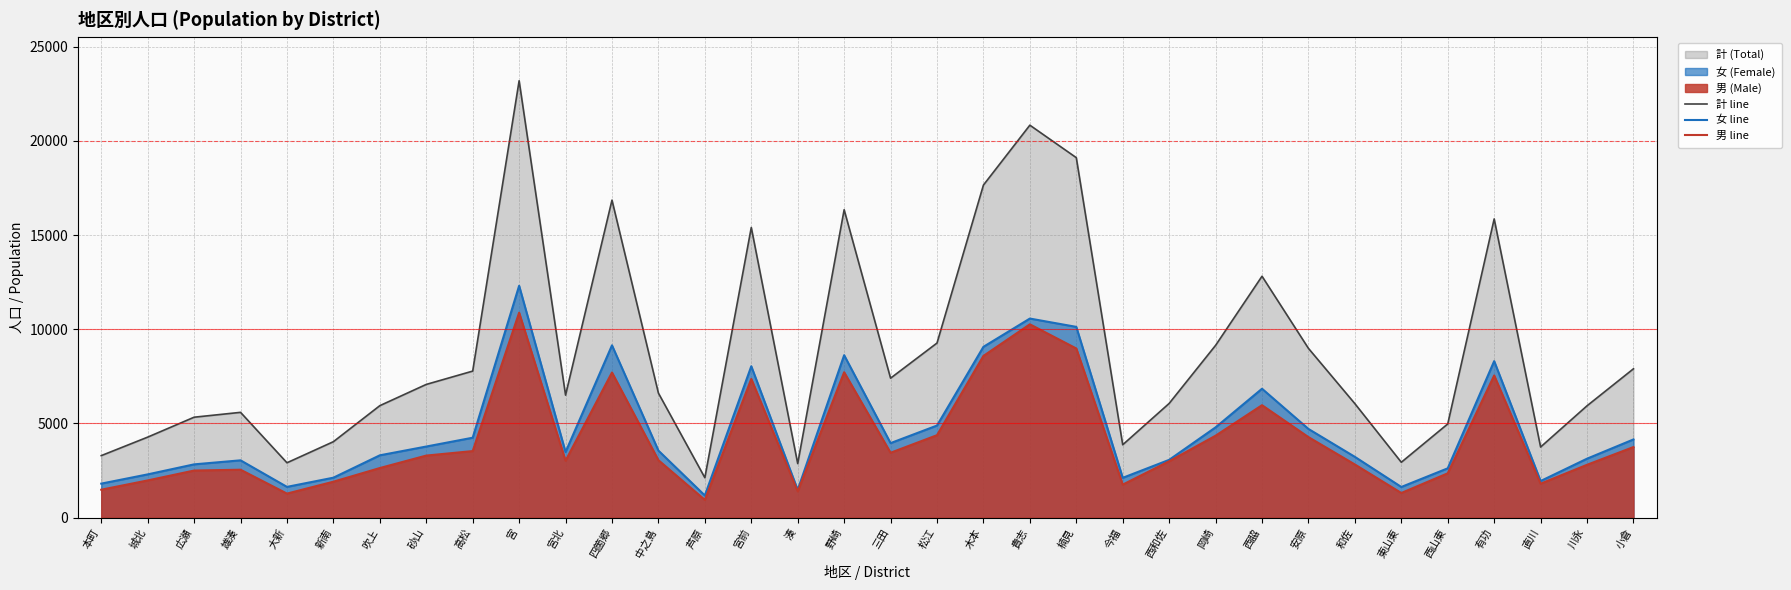

What are all the series names shown in the legend?

計 line, 女 line, 男 line